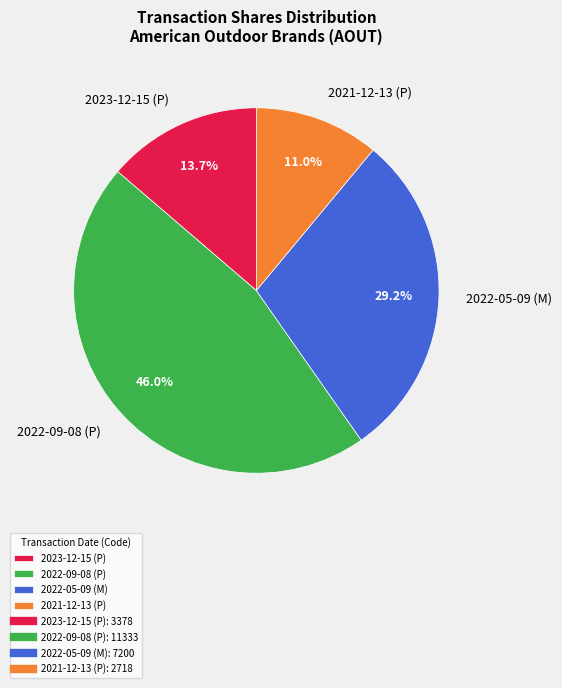

What percentage is the 2021-12-13 (P) slice, to the nearest percent?

11%